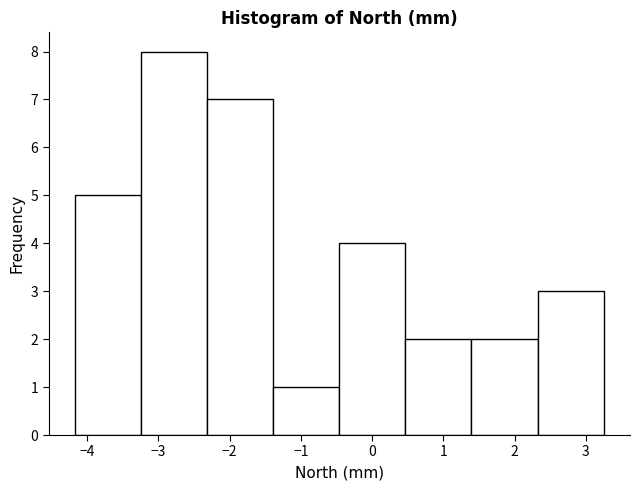

How tall is the bar that spans 2.3 to 3.3 on the x-axis? Neither the bar edges nor the heights are printed on the chart, so give them approximately, as read against the axes.

3